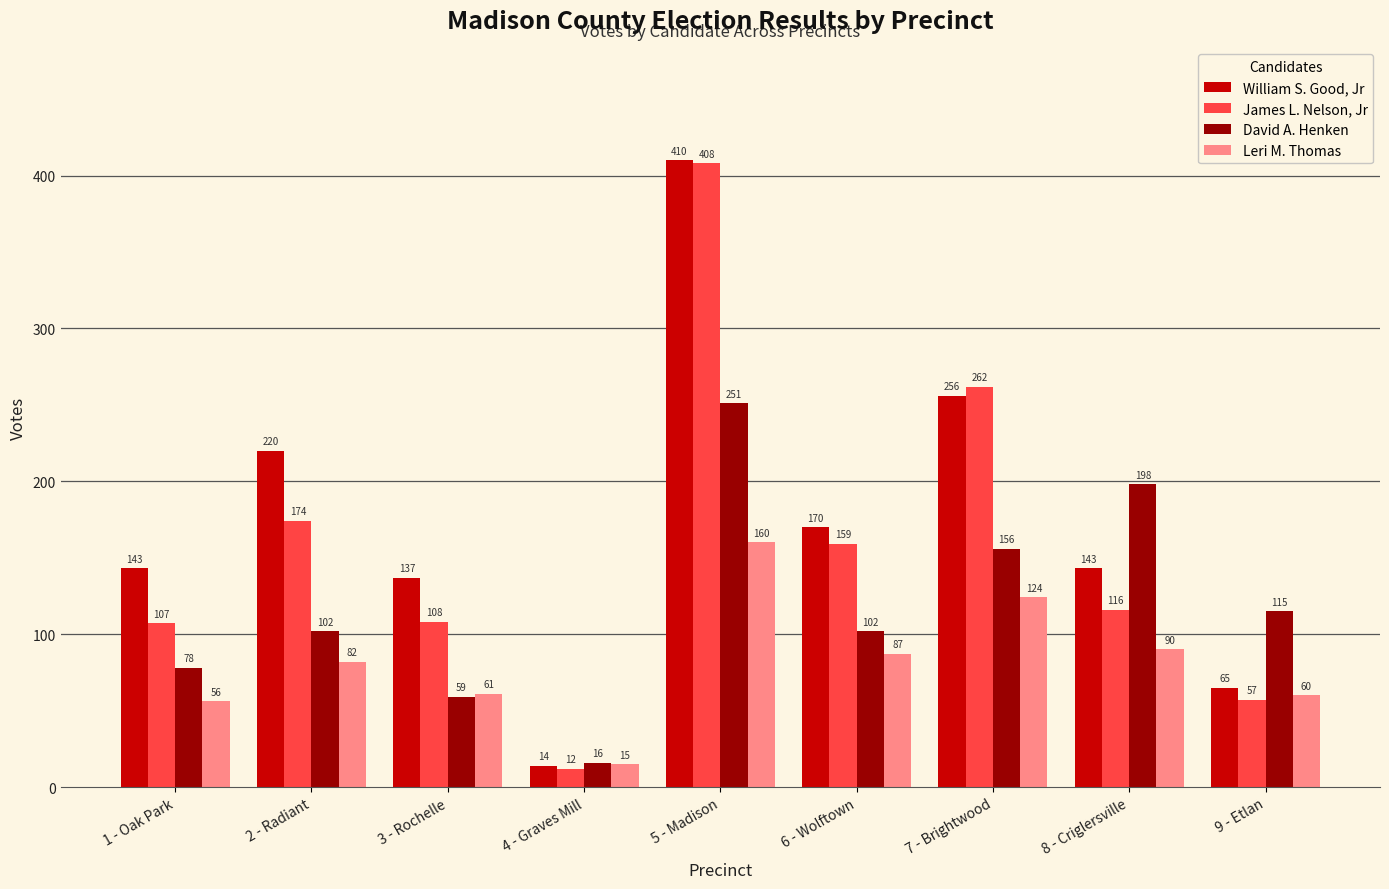

Which label corresponds to the smallest value in the chart?

4 - Graves Mill